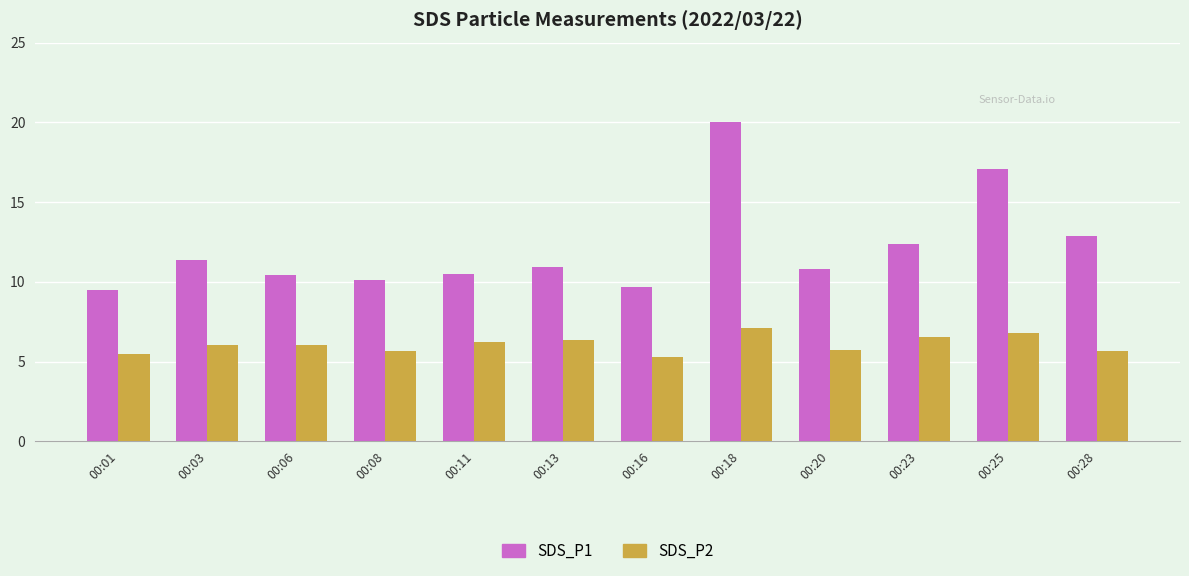

What value does the SDS_P1 series have at 00:16?

9.7